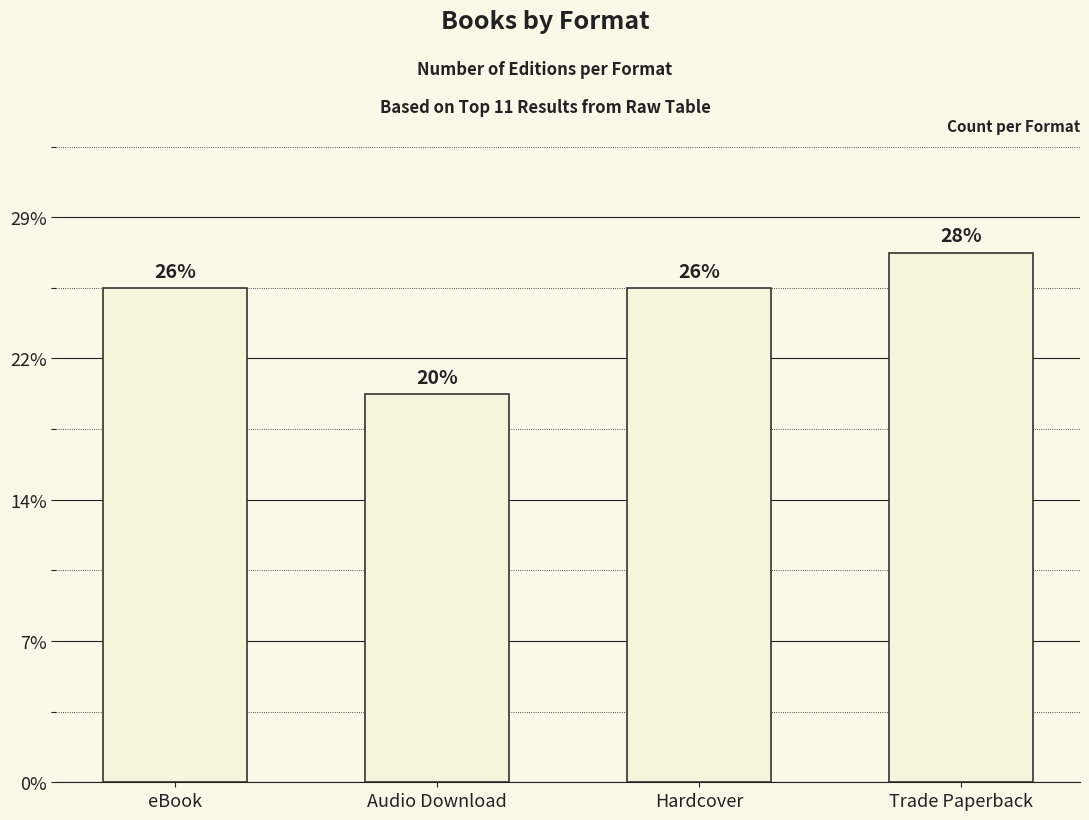

Reading left to right, transcribe all the data shown in this chart.

14	11	14	15